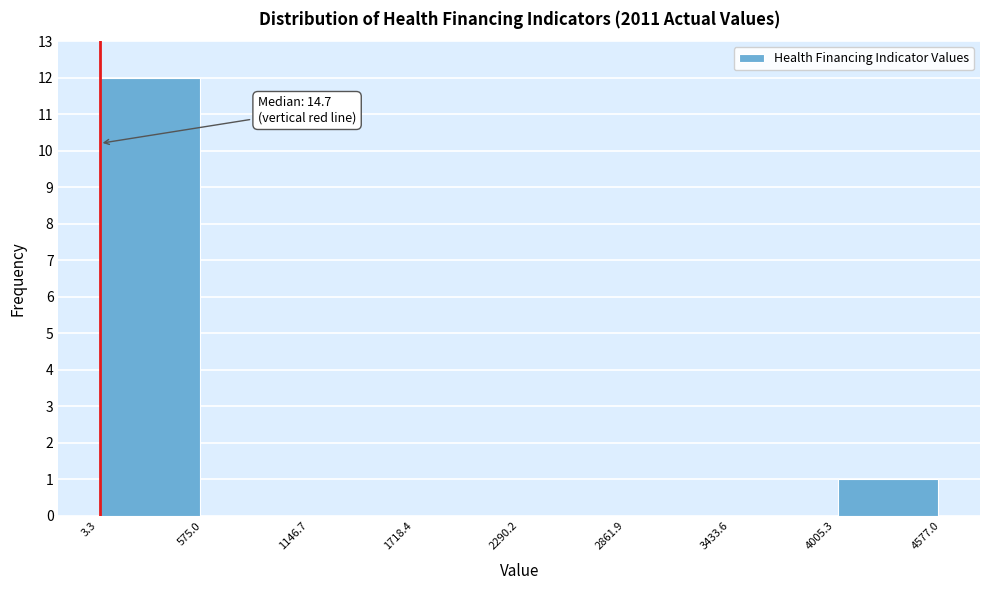

Which range on the x-axis has the tallest bar?

3.3 to 575.0